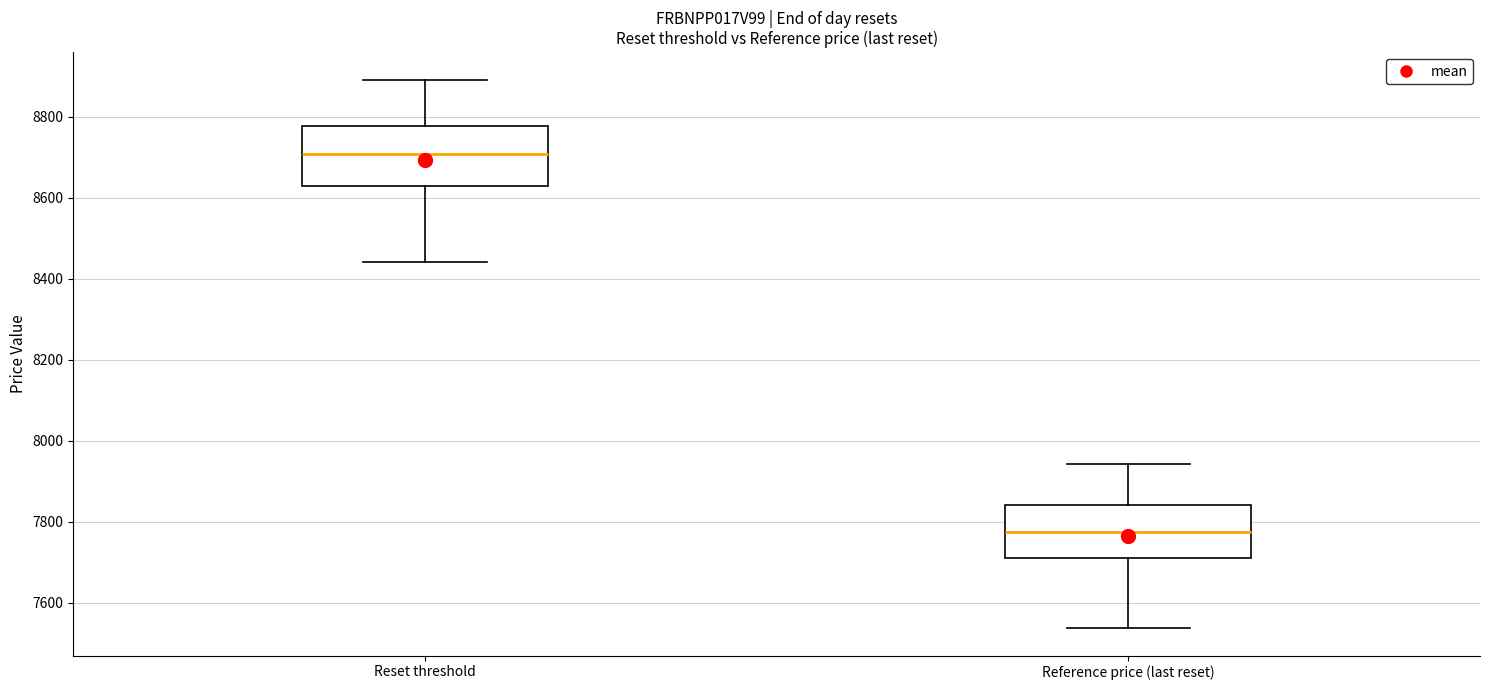

Reading left to right, transcribe this box plot: for each box, give where its median line is, the range the box spans, and where its two whiskers end, as read against the y-axis. The values are not printed on the chart, so give them approximately, as read against the axis.

Reset threshold: median 8700, box 8620 to 8780, whiskers 8440 to 8900
Reference price (last reset): median 7780, box 7700 to 7840, whiskers 7540 to 7940